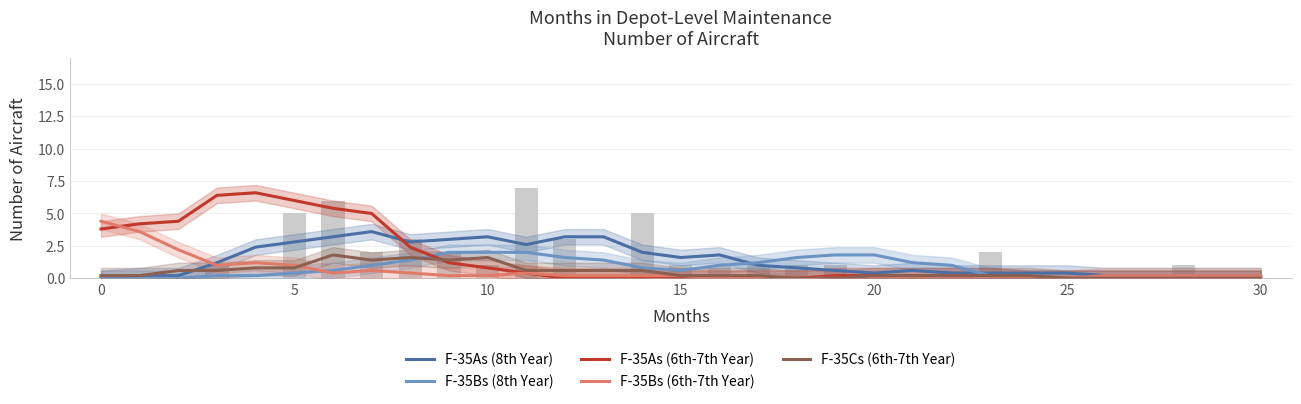

How many groups of bars are there?

31